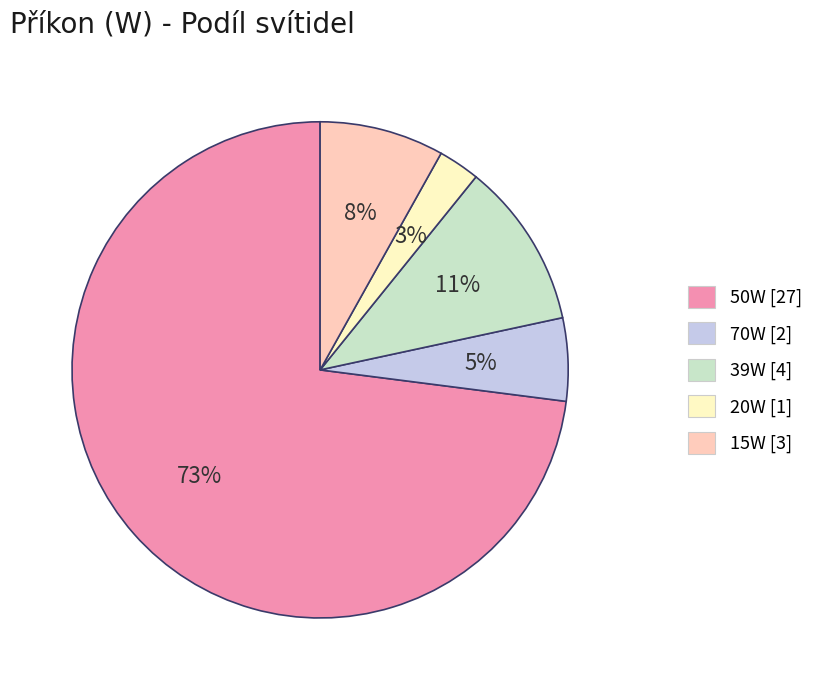

Does 39W represent more than half of the total?

No